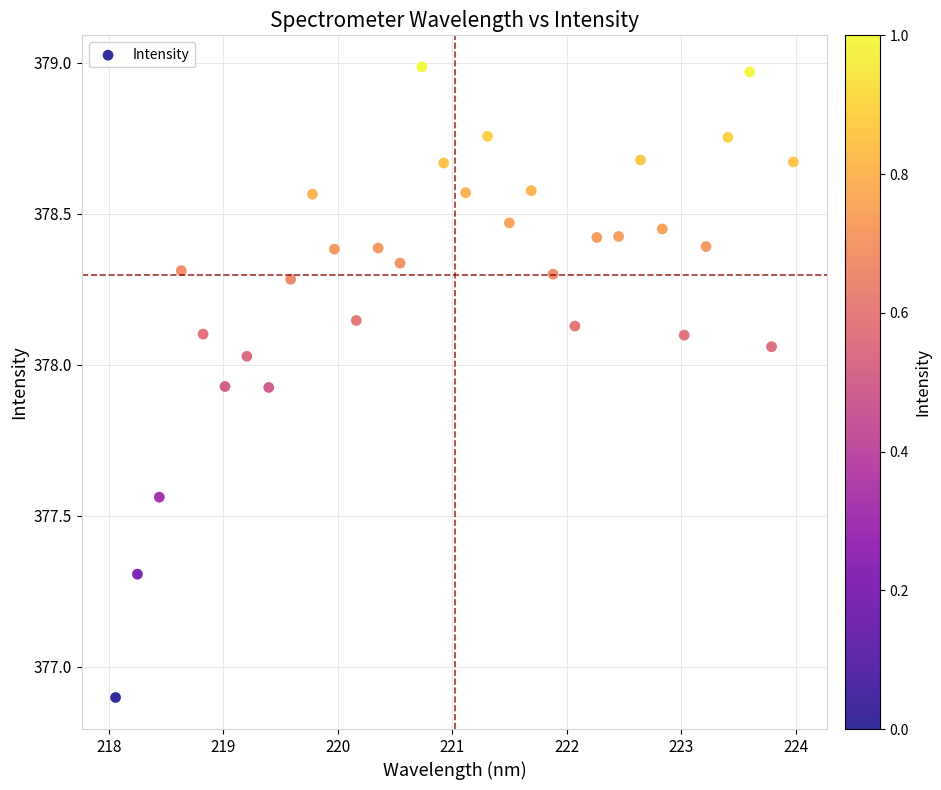

What Y value in the scatter plot is closest to 377?

376.9